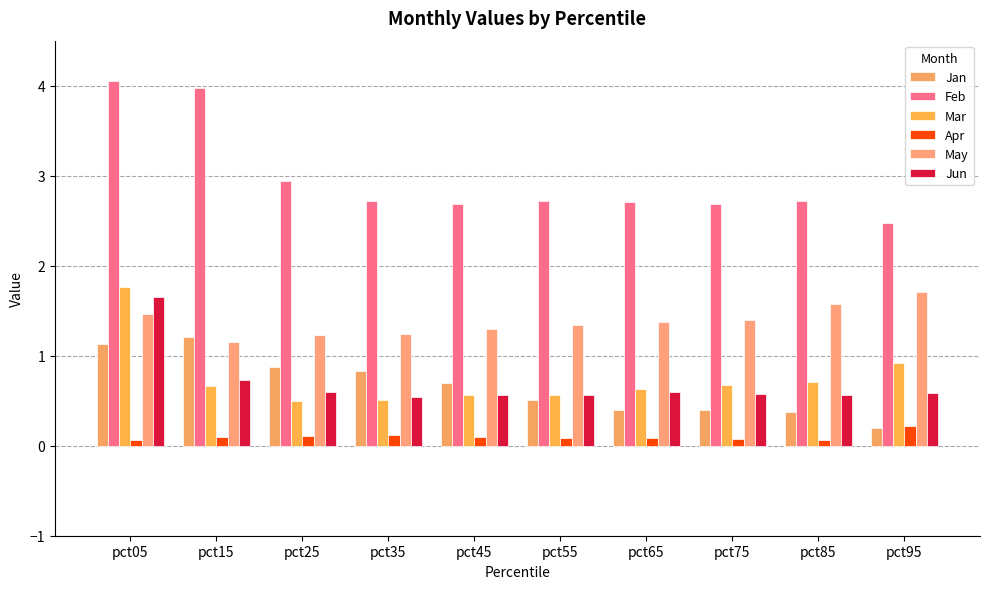

At which category is the sum across all series the highest?

pct05